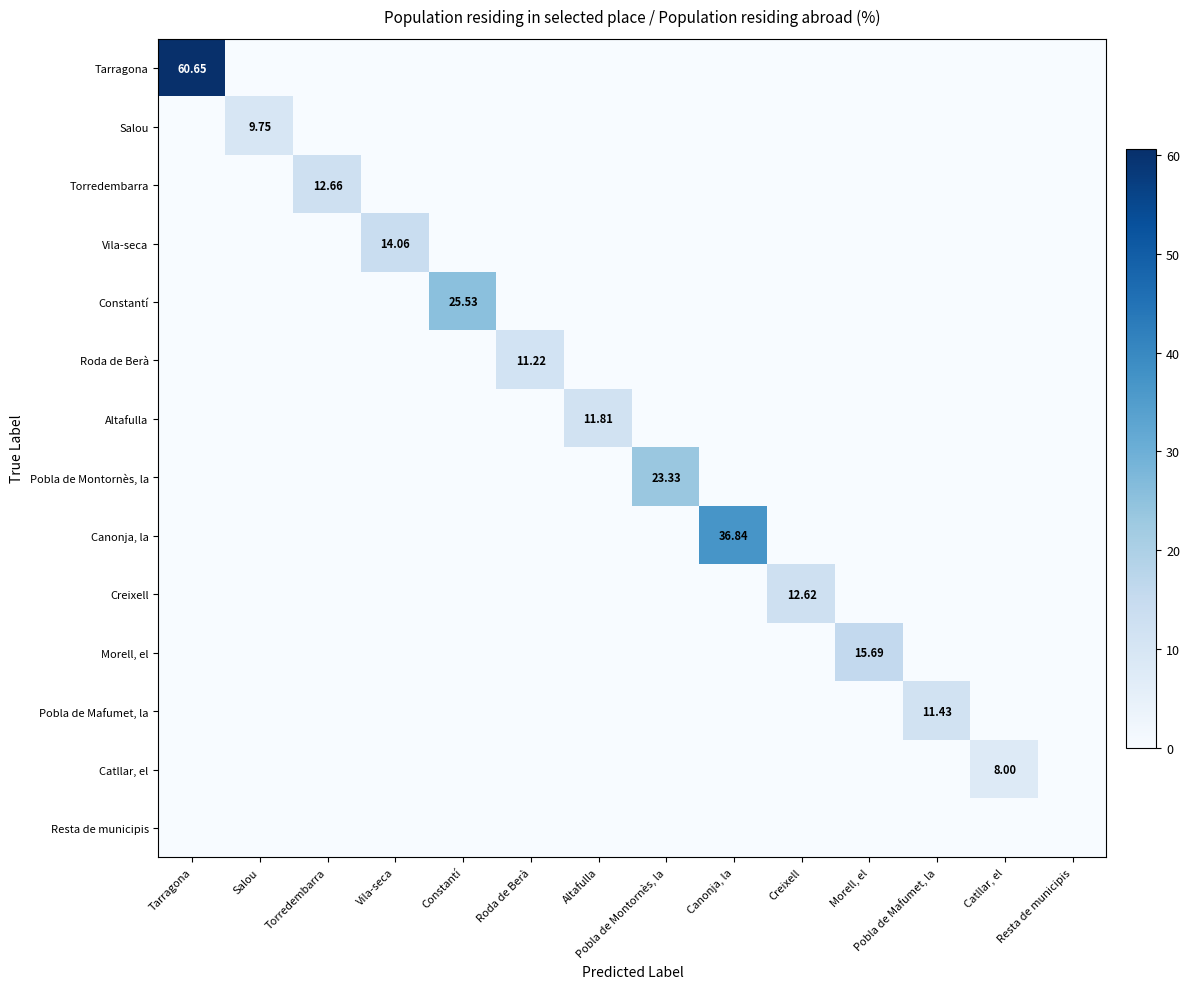

Which series has the largest range (max minus min)?

Tarragona